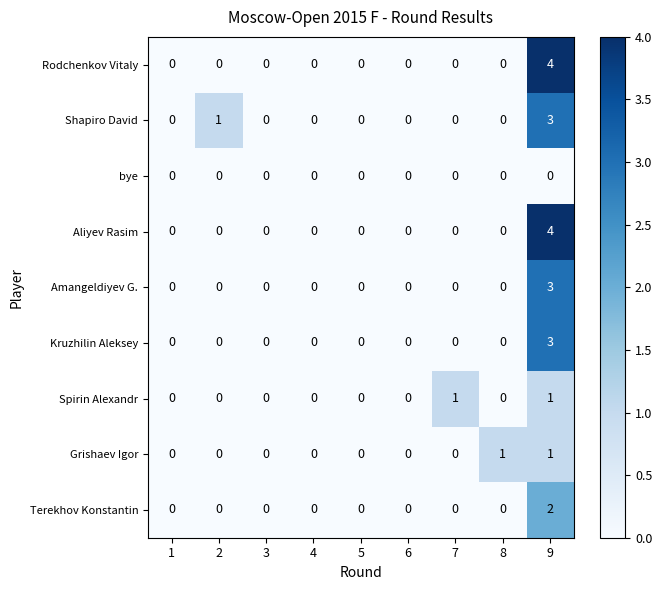

What is the greatest value displayed?

4